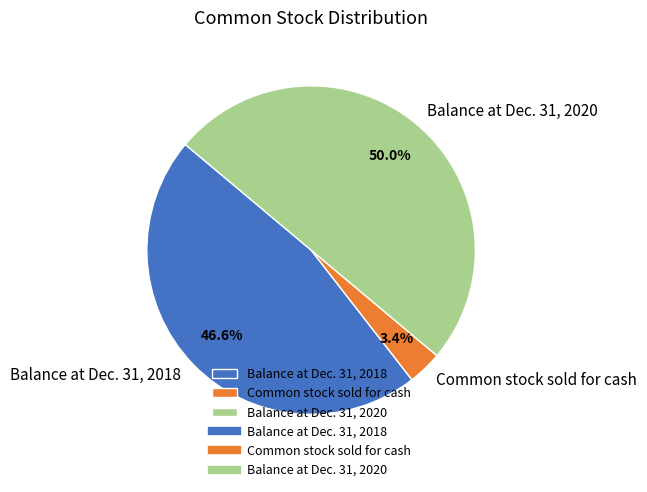

Is it true that Balance at Dec. 31, 2020 is 50% of the pie?

True